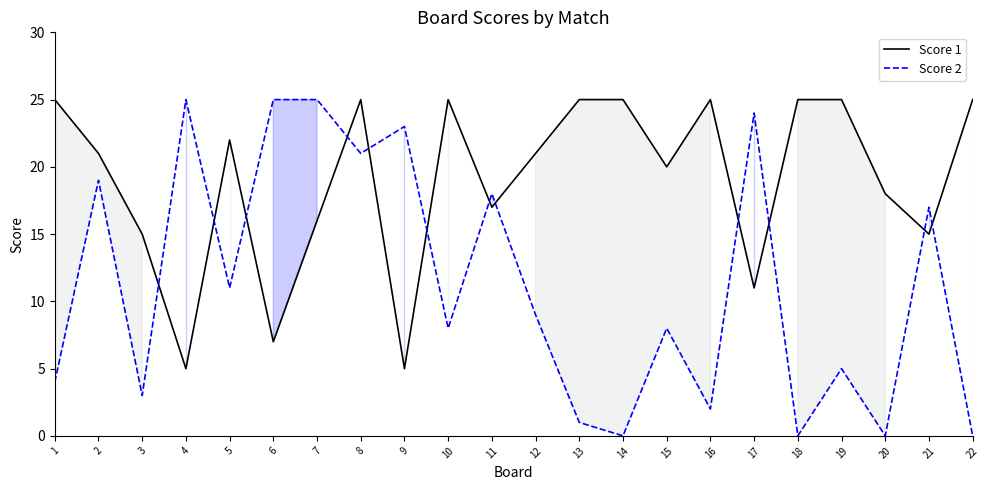

Is it true that Score 1 equals 25 at 14?

True